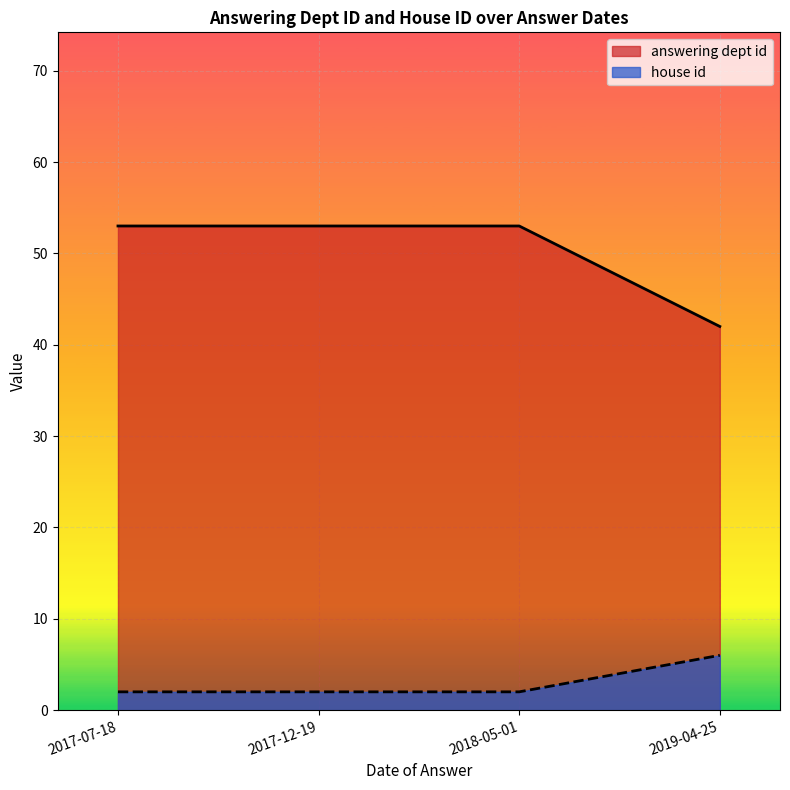

At which category is the sum across all series the highest?

2018-05-01